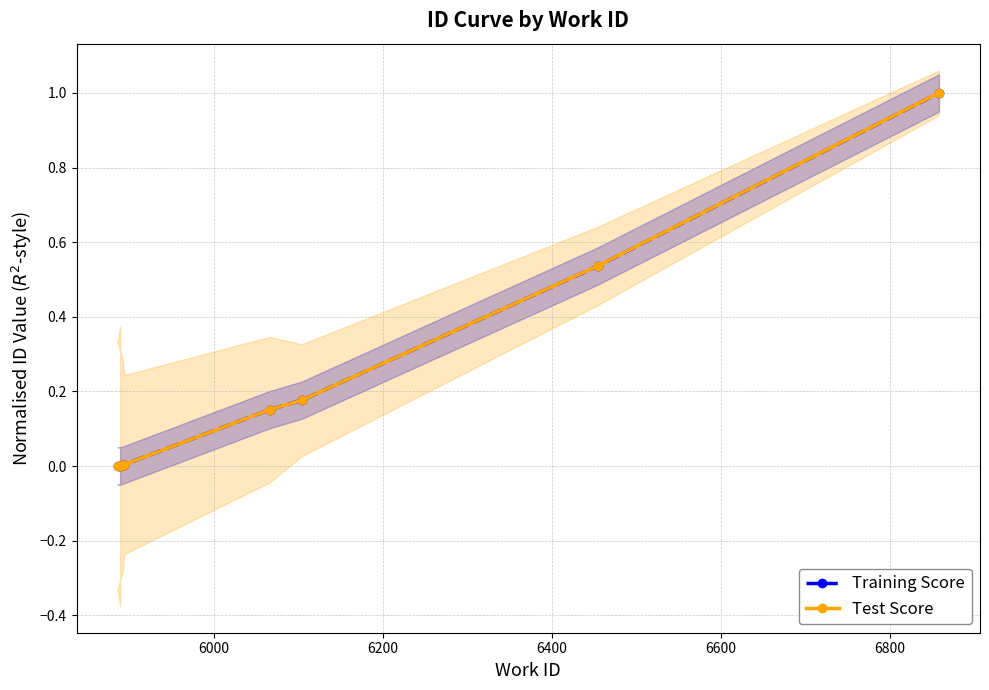

True or false: Test Score has more than 1 interior local peaks.

False